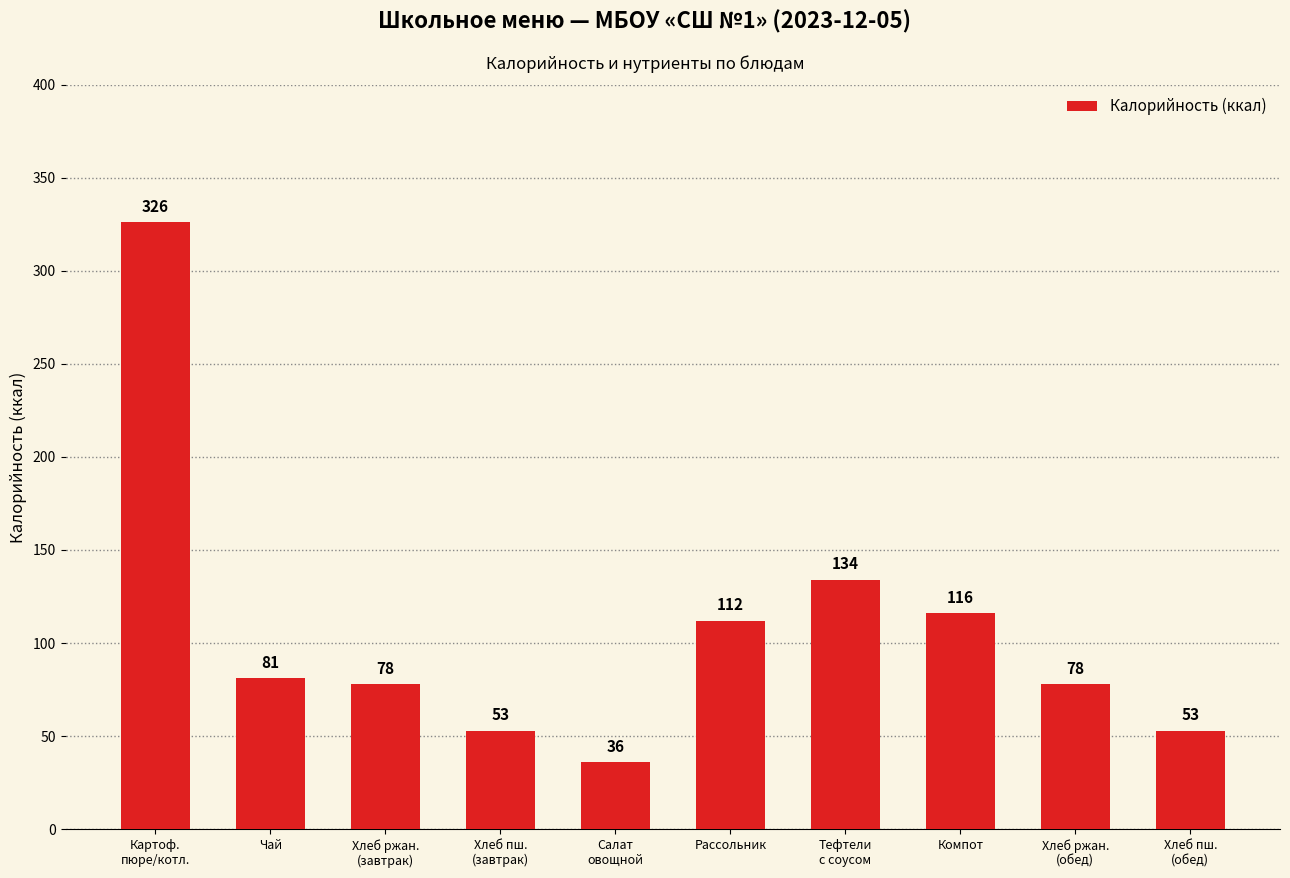

What is the sum of the values at Хлеб ржан.
(обед) and Картоф.
пюре/котл.?

404